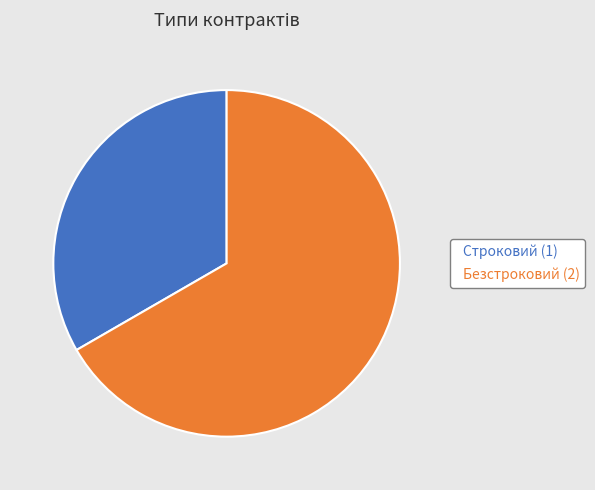

Combined, do Безстроковий and Строковий account for over 50%?

Yes